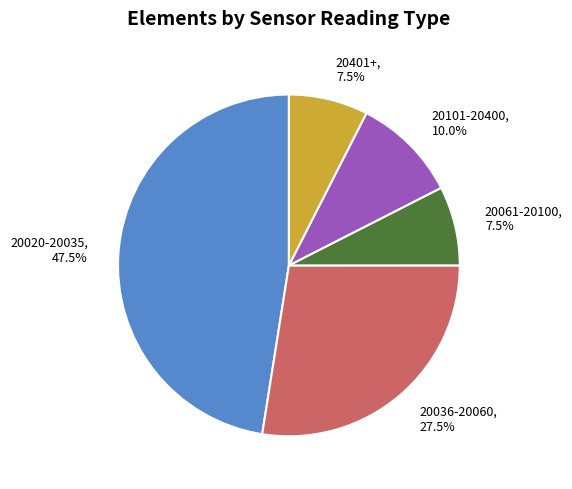

How many segments does this pie chart have?

5